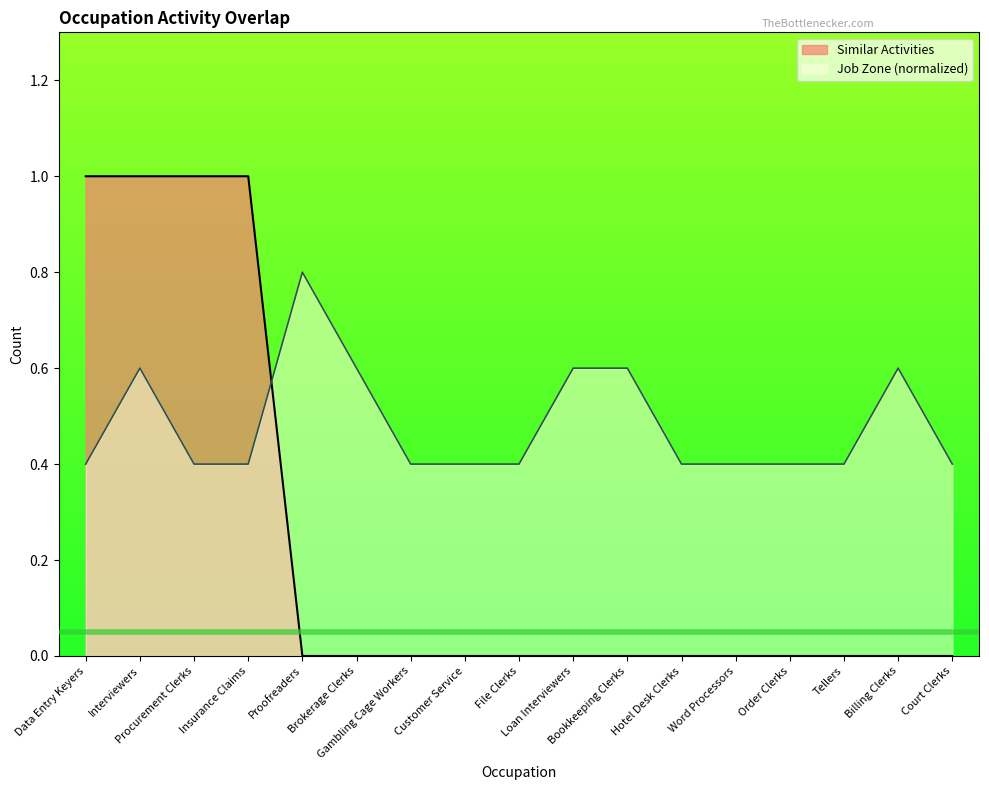

Which has a higher value, Bookkeeping Clerks or Interviewers?

Interviewers